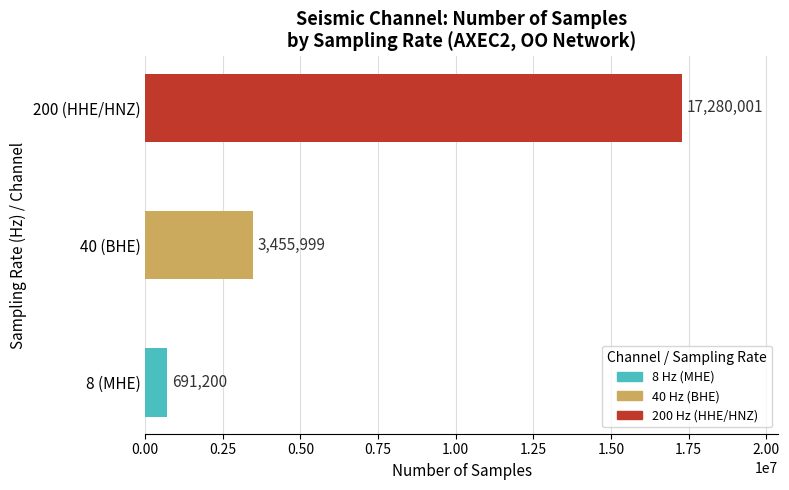

List the labels in order of value, largest first.

200 (HHE/HNZ), 40 (BHE), 8 (MHE)